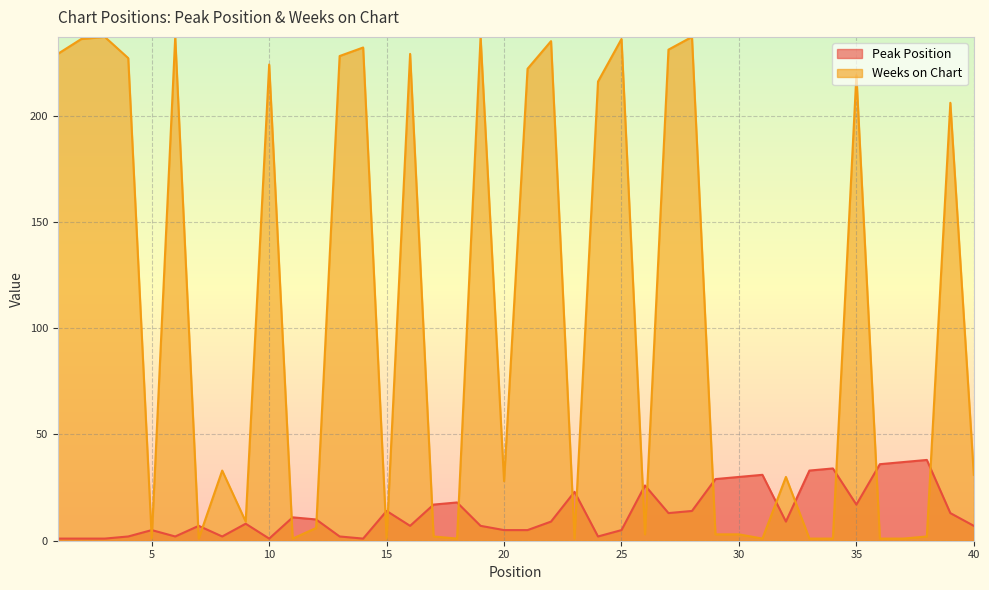

What is the sum of the Peak Position values at 26 and 6?

28